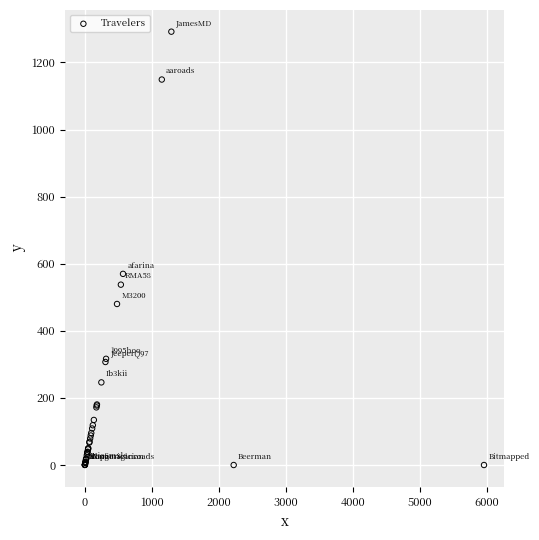

What Y value in the scatter plot is closest to 645?

569.8